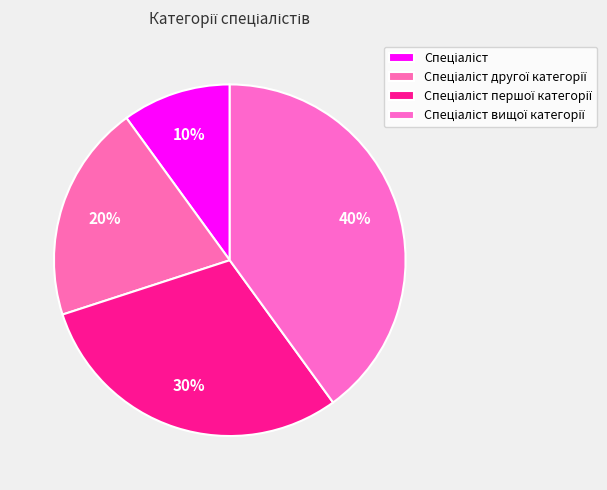

What is the largest slice in the pie chart?

Спеціаліст вищої категорії